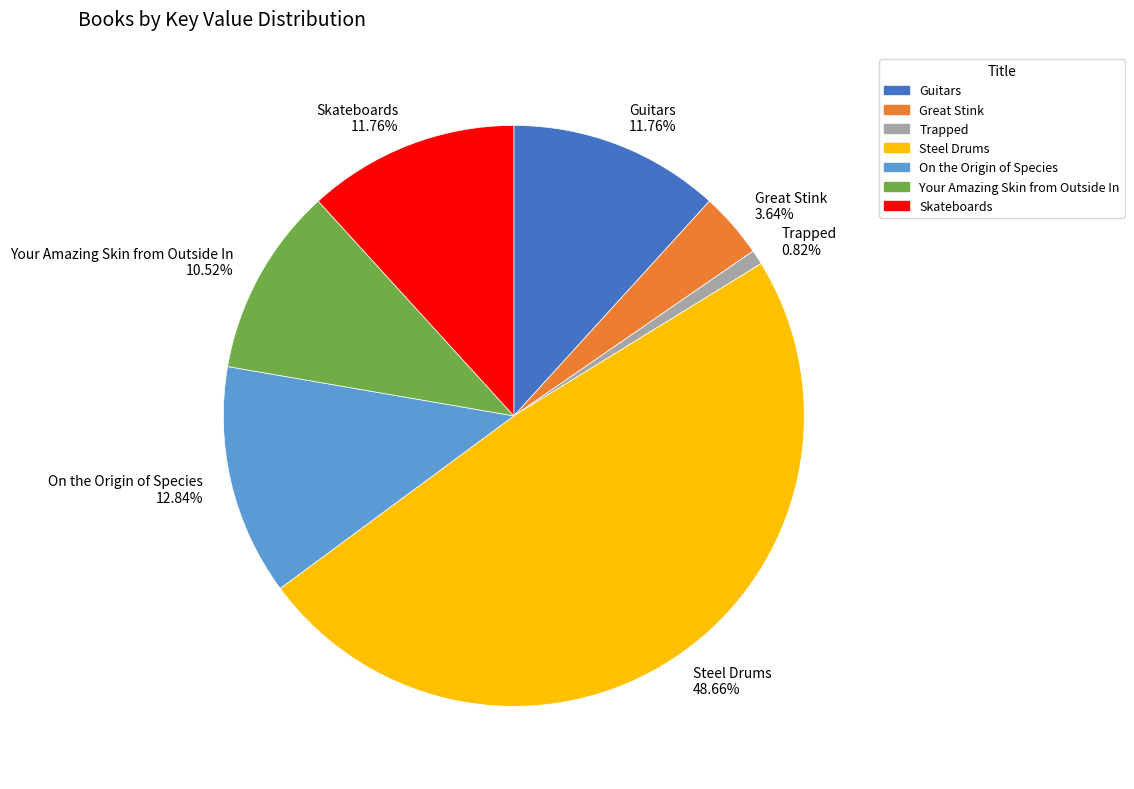

The Skateboards slice represents 26% of the pie. True or false?

False